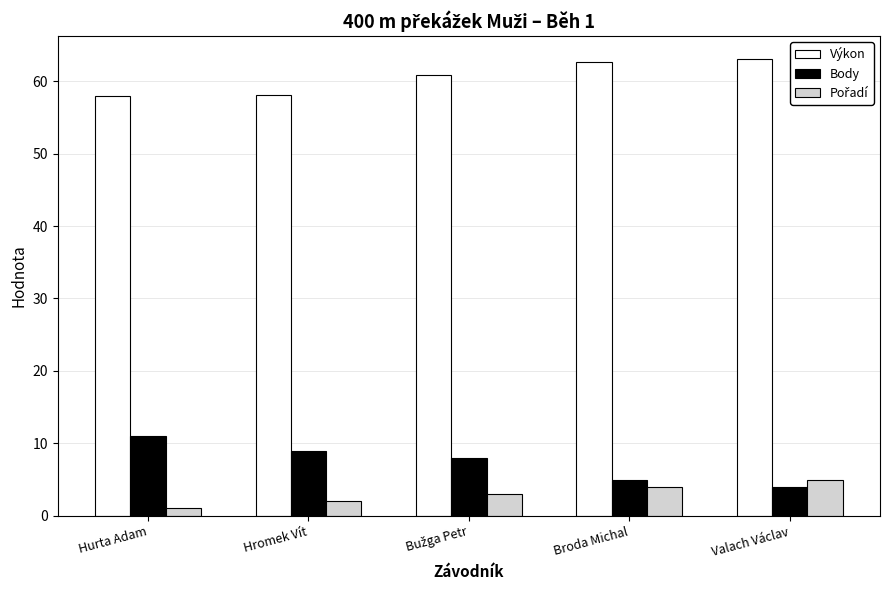

At how many categories does at least one series exceed 53?

5